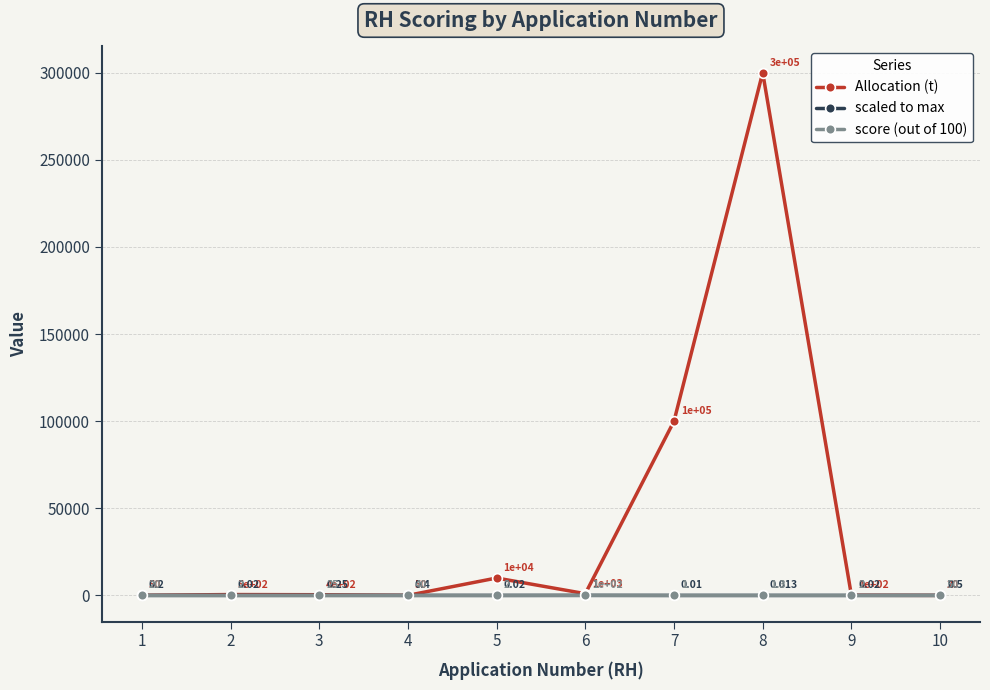

Where is Allocation (t) nearest to the value 150010?

7